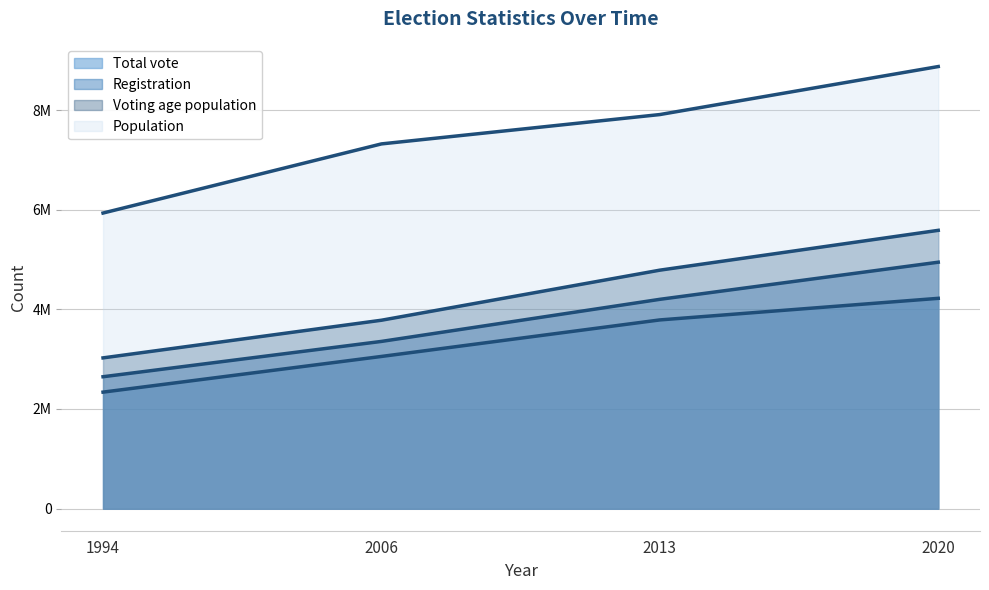

What is the smallest value displayed?

2338356